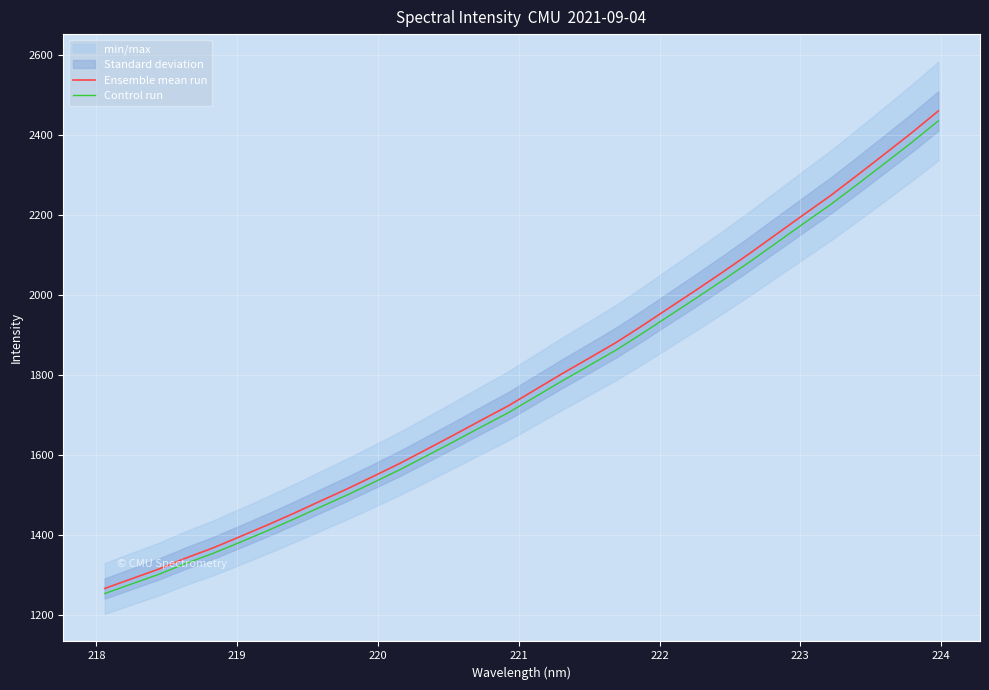

Which series has the largest total across all categories?

Ensemble mean run